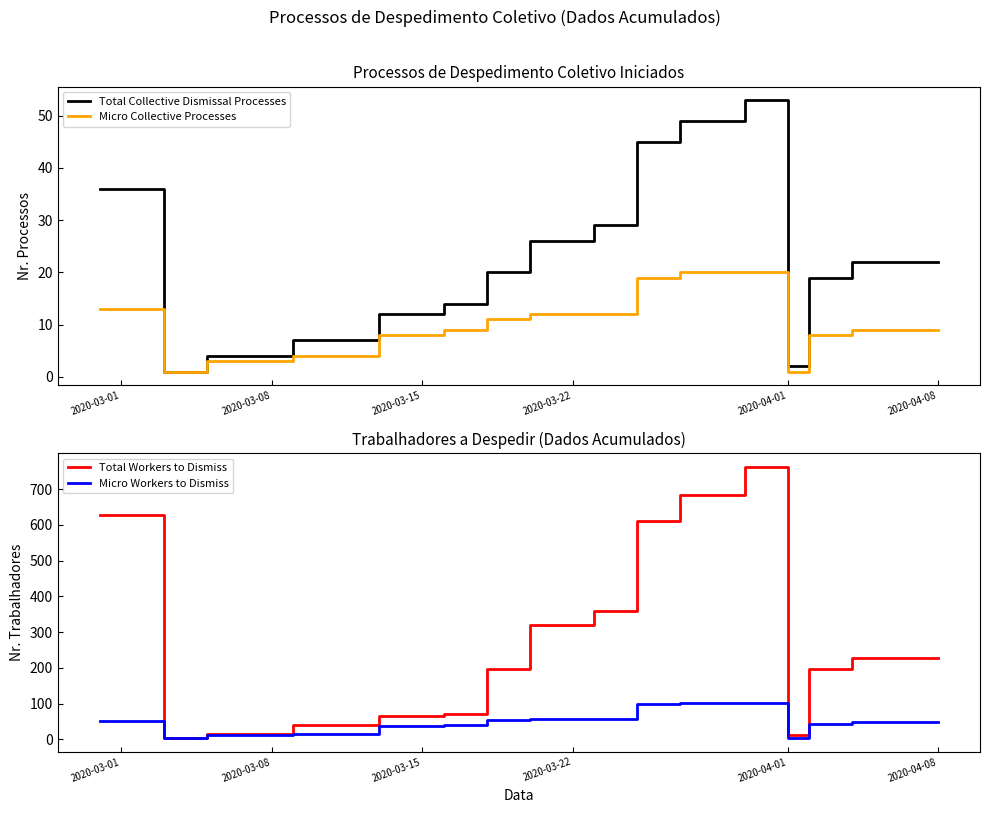

Which series has the largest range (max minus min)?

Total Workers to Dismiss